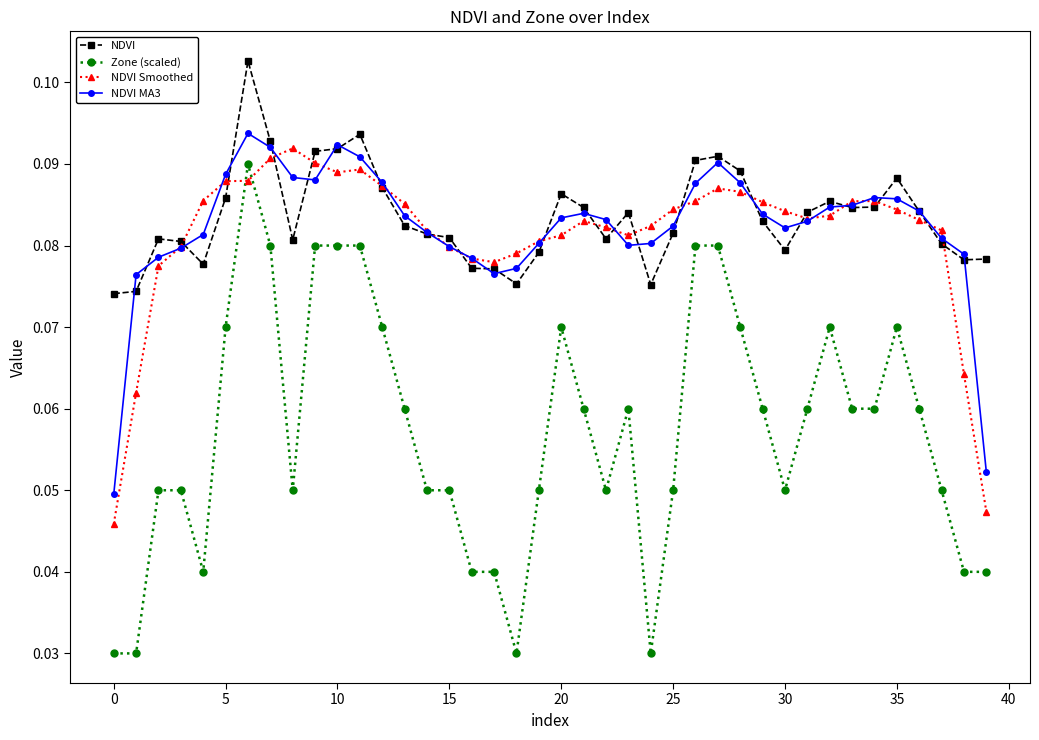

At how many categories does at least one series exceed 0?

40